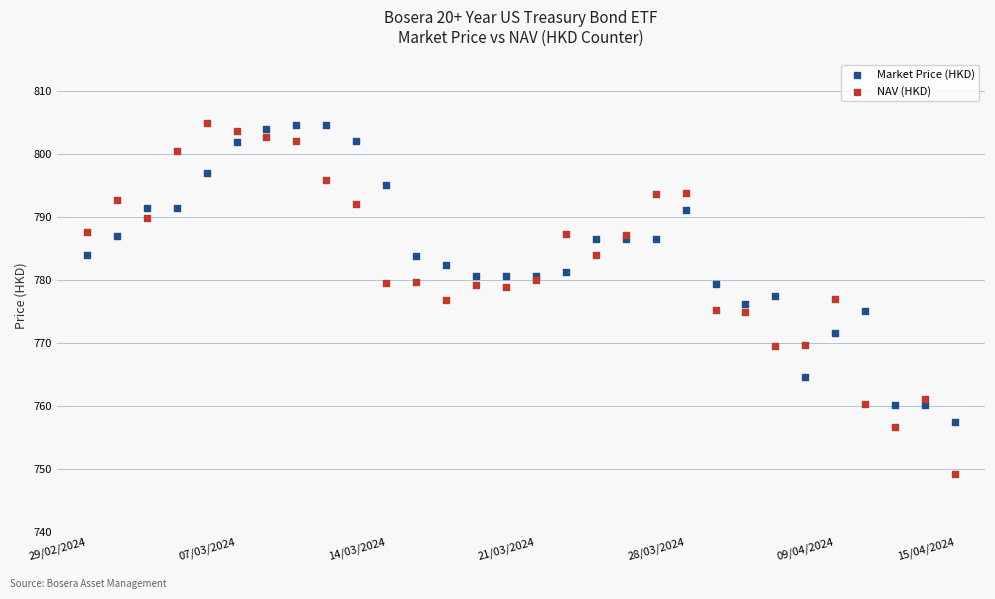

What are all the series names shown in the legend?

Market Price (HKD), NAV (HKD)